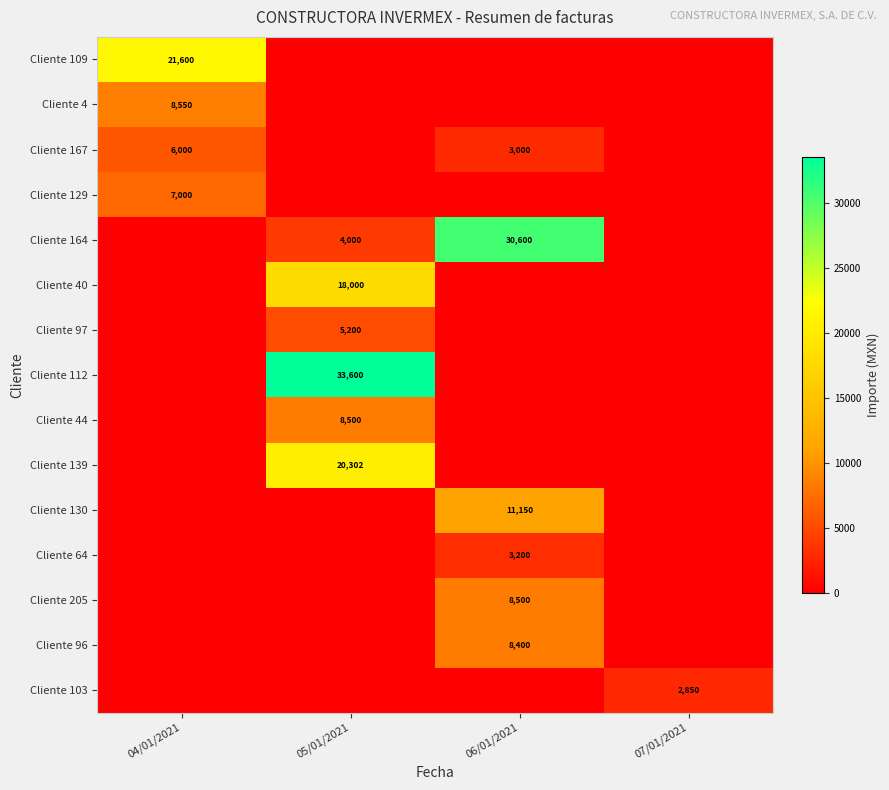

True or false: Cliente 139 has a value of 11829 at 05/01/2021.

False